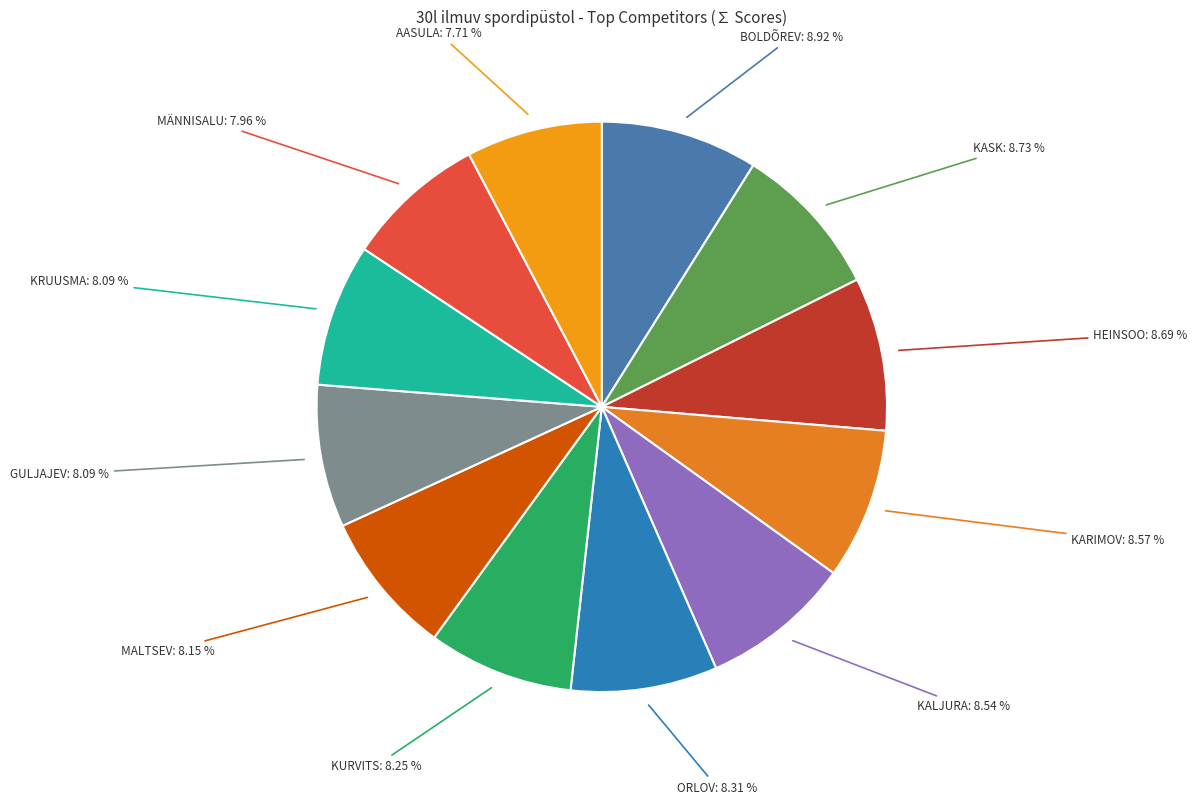

Rank the categories by value from lowest to highest.

AASULA, MÄNNISALU, GULJAJEV, KRUUSMA, MALTSEV, KURVITS, ORLOV, KALJURA, KARIMOV, HEINSOO, KASK, BOLDÕREV